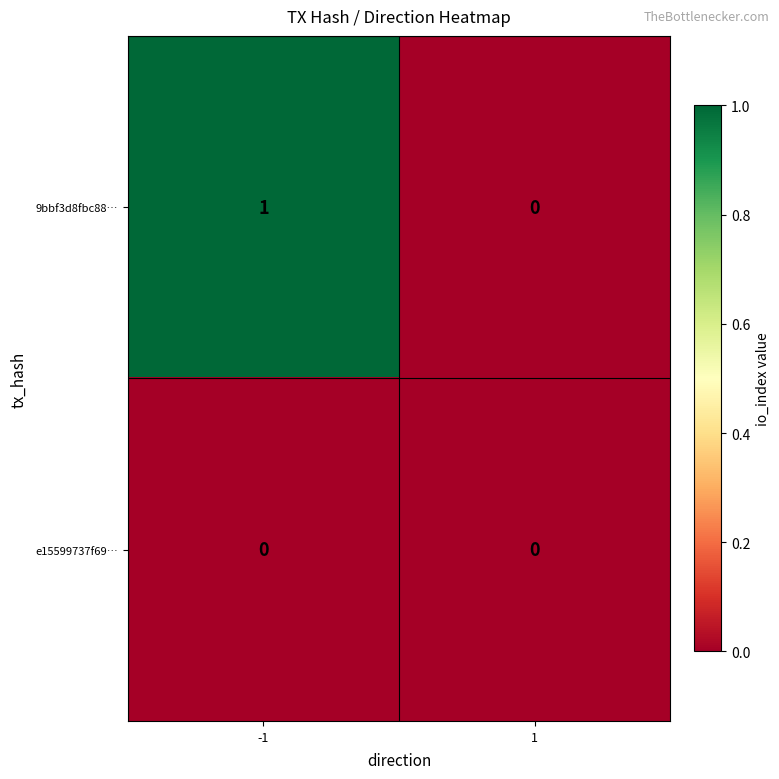

List the series in order of their peak value, lowest first.

e15599737f69…, 9bbf3d8fbc88…